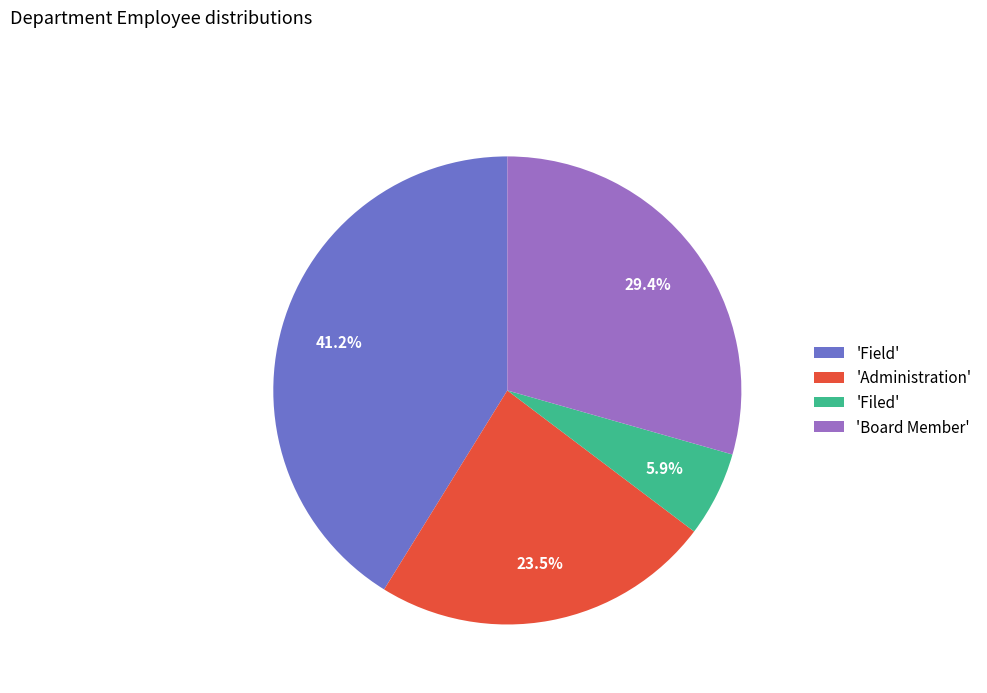

Count the number of slices in the pie.

4